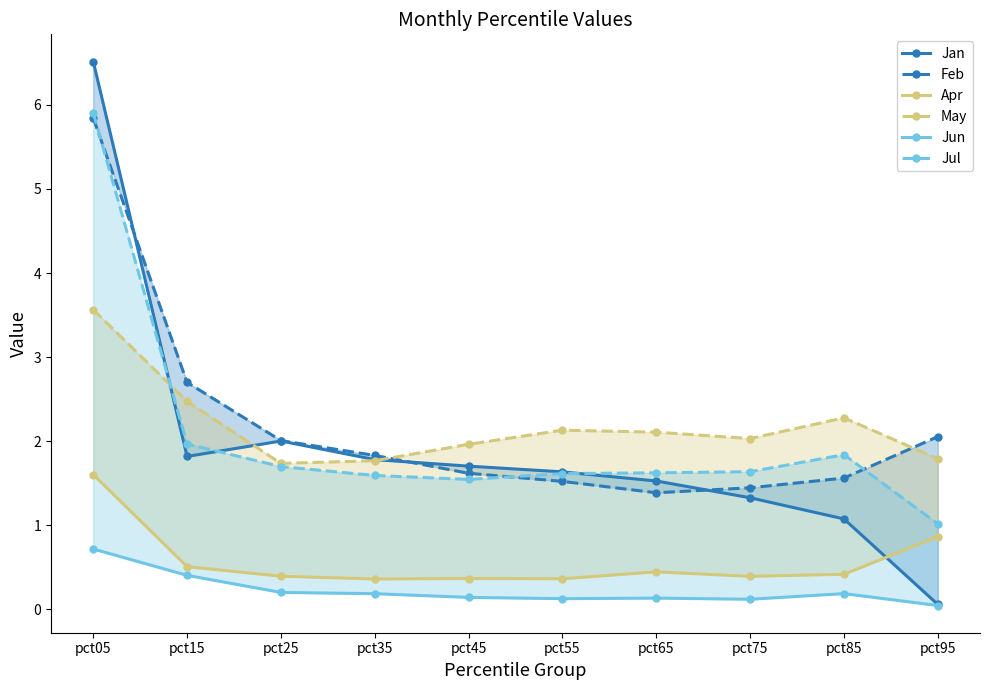

How many times do Apr and Jan cross each other?

1